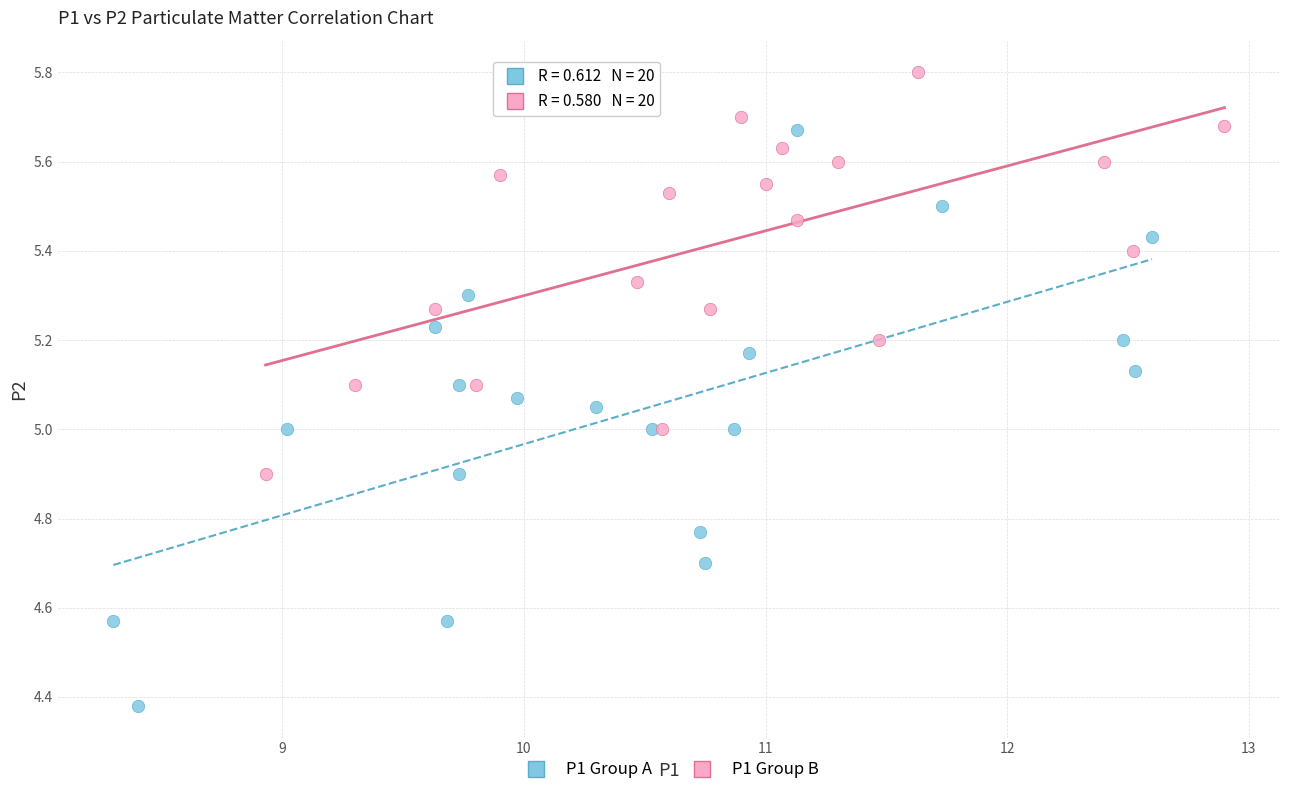

What are all the series names shown in the legend?

P1 Group A, P1 Group B